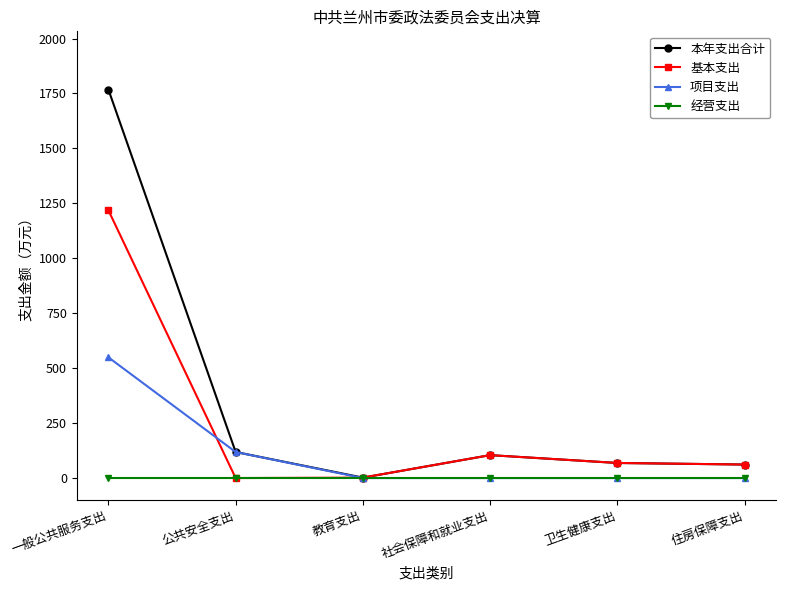

What are all the series names shown in the legend?

本年支出合计, 基本支出, 项目支出, 经营支出